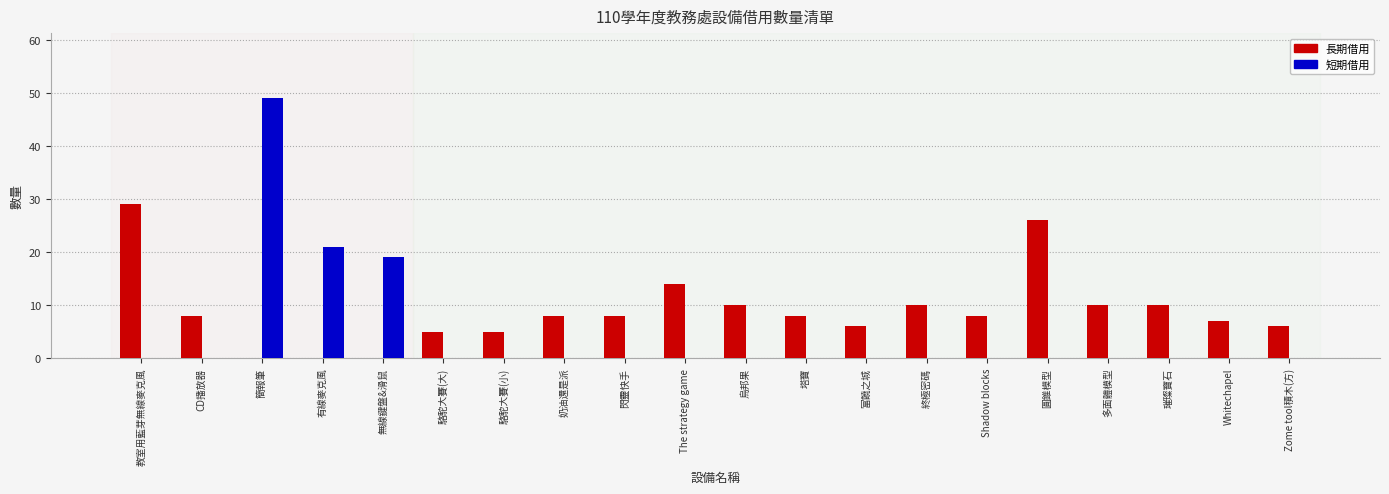

Between 教室用藍芽無線麥克風 and 無線鍵盤&滑鼠, which series saw the biggest shift?

長期借用